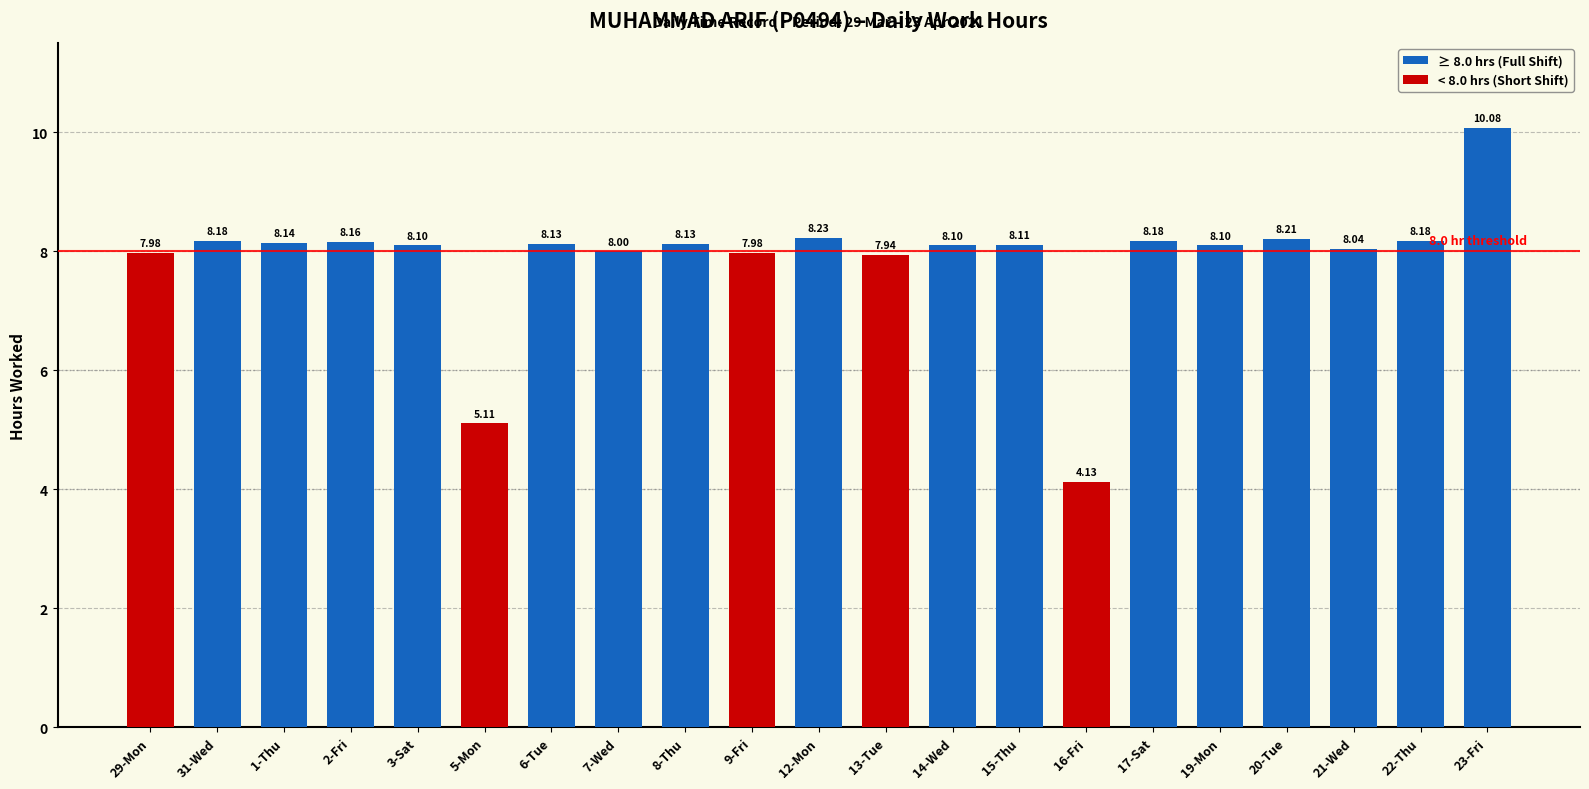

How many values are below 8?

5